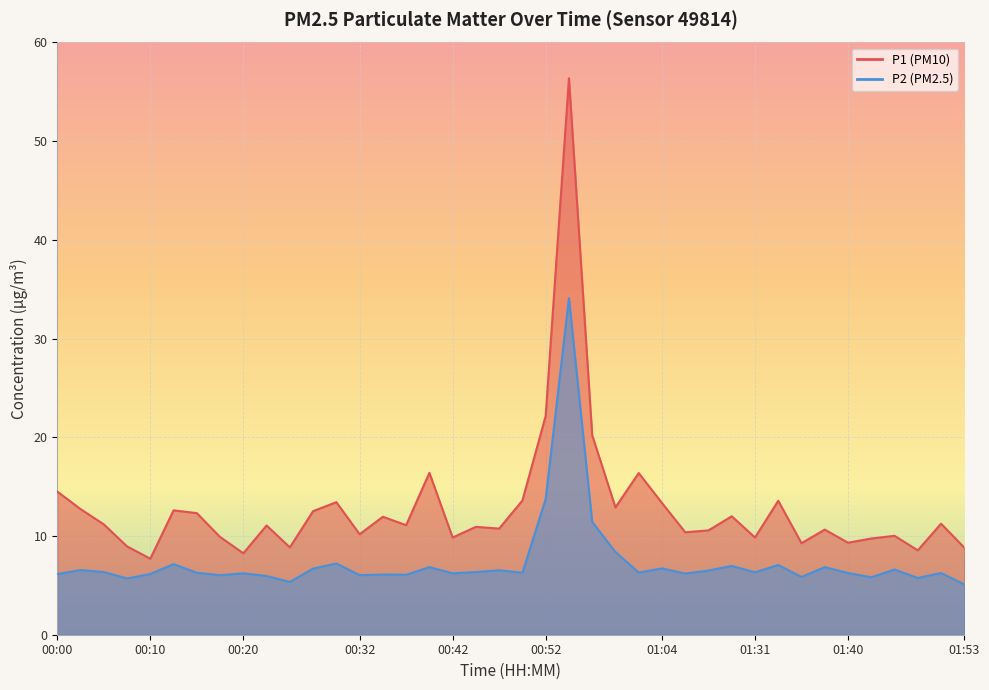

What is the label of the 11th point from the right?

01:28